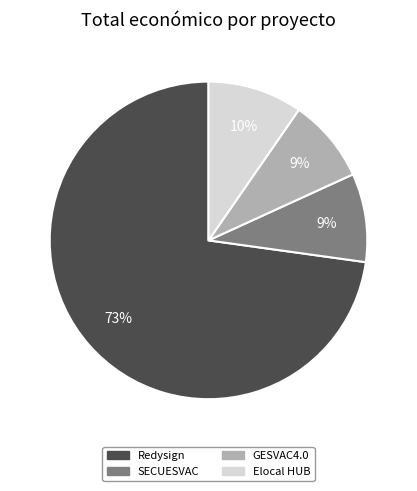

Combined, do GESVAC4.0 and Redysign account for over 50%?

Yes